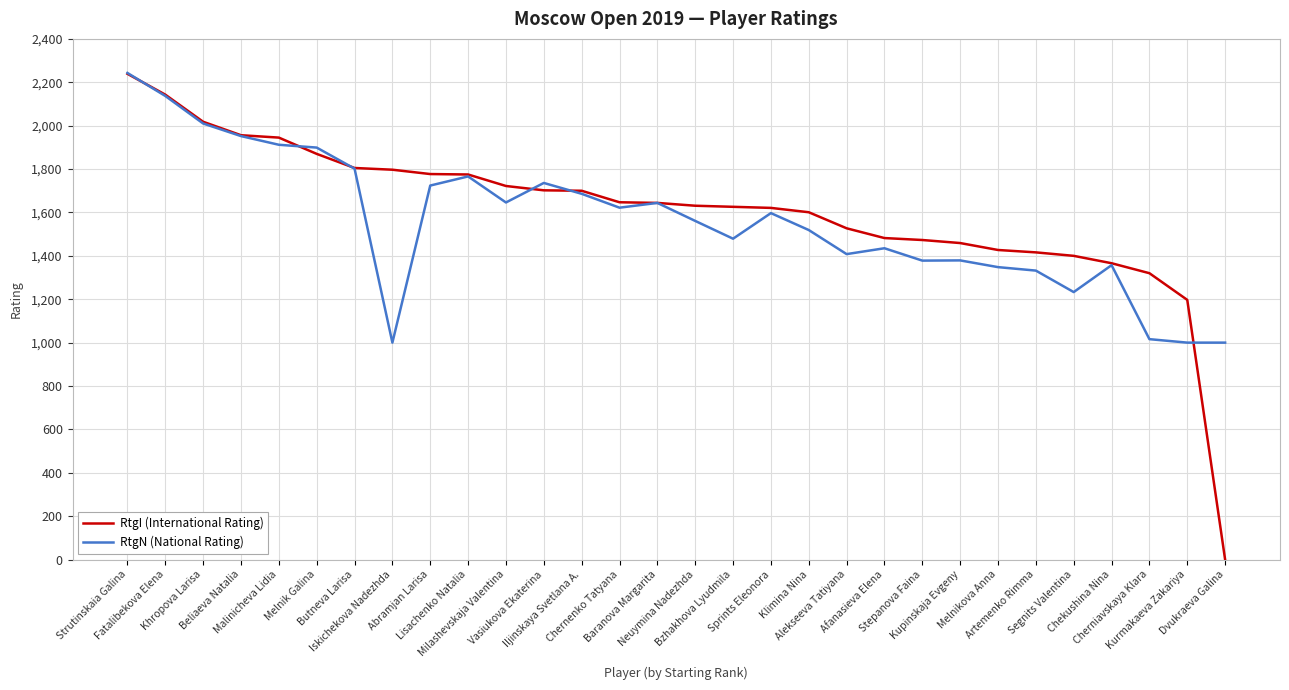

Which series has the largest range (max minus min)?

RtgI (International Rating)